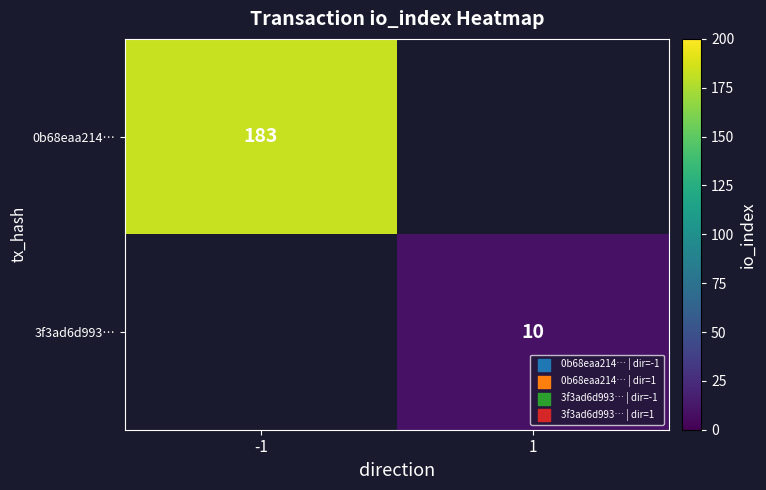

Which category has the highest value across all series?

-1